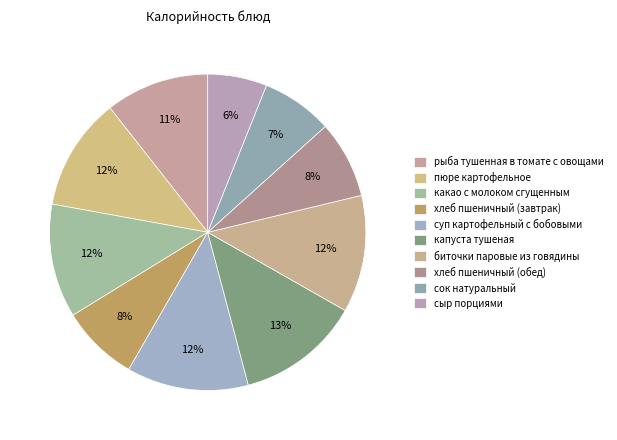

To the nearest percent, what portion does сок натуральный represent?

7%